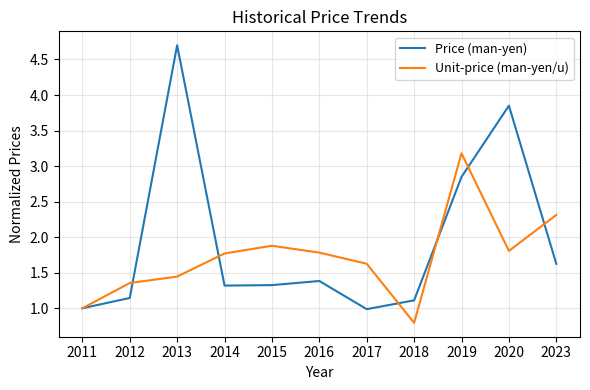

Which category has the highest value across all series?

2013